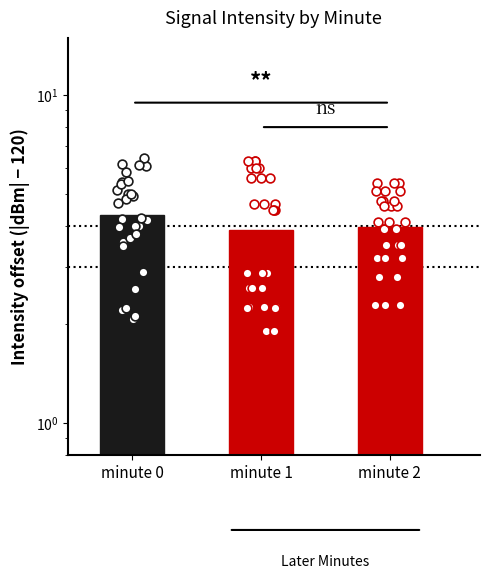

What are all the series names shown in the legend?

minute 0, minute 1, minute 2